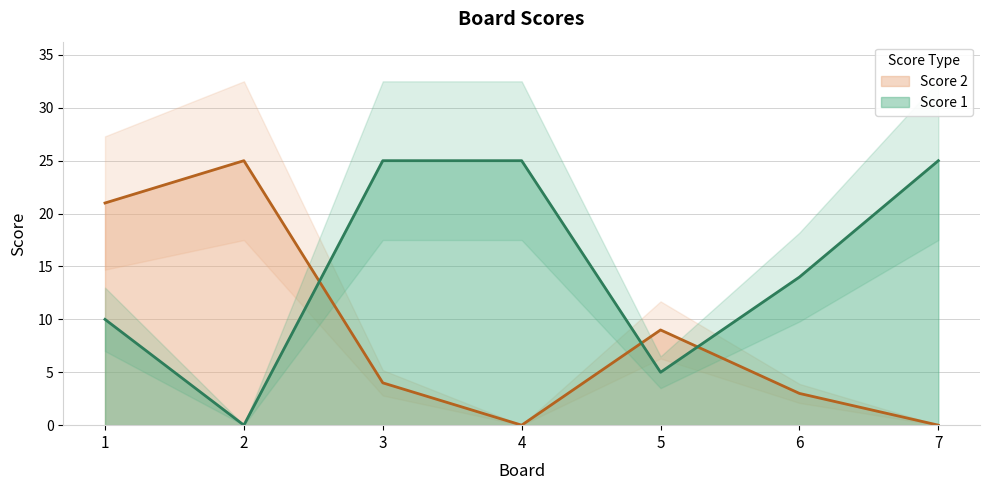

How many series are shown in this chart?

2